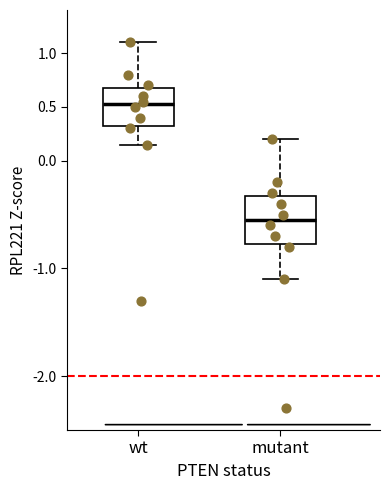

Comparing the boxes themselves (not the whiskers), which one is the tallest?

mutant